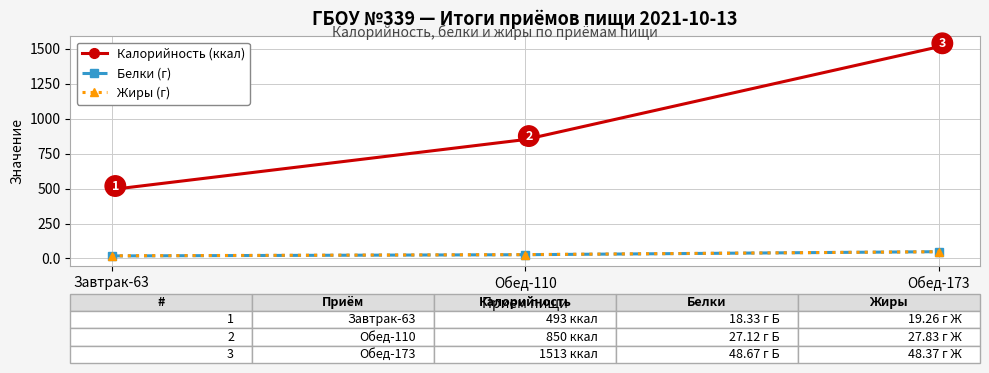

How many data points in Белки (г) are above 27?

2